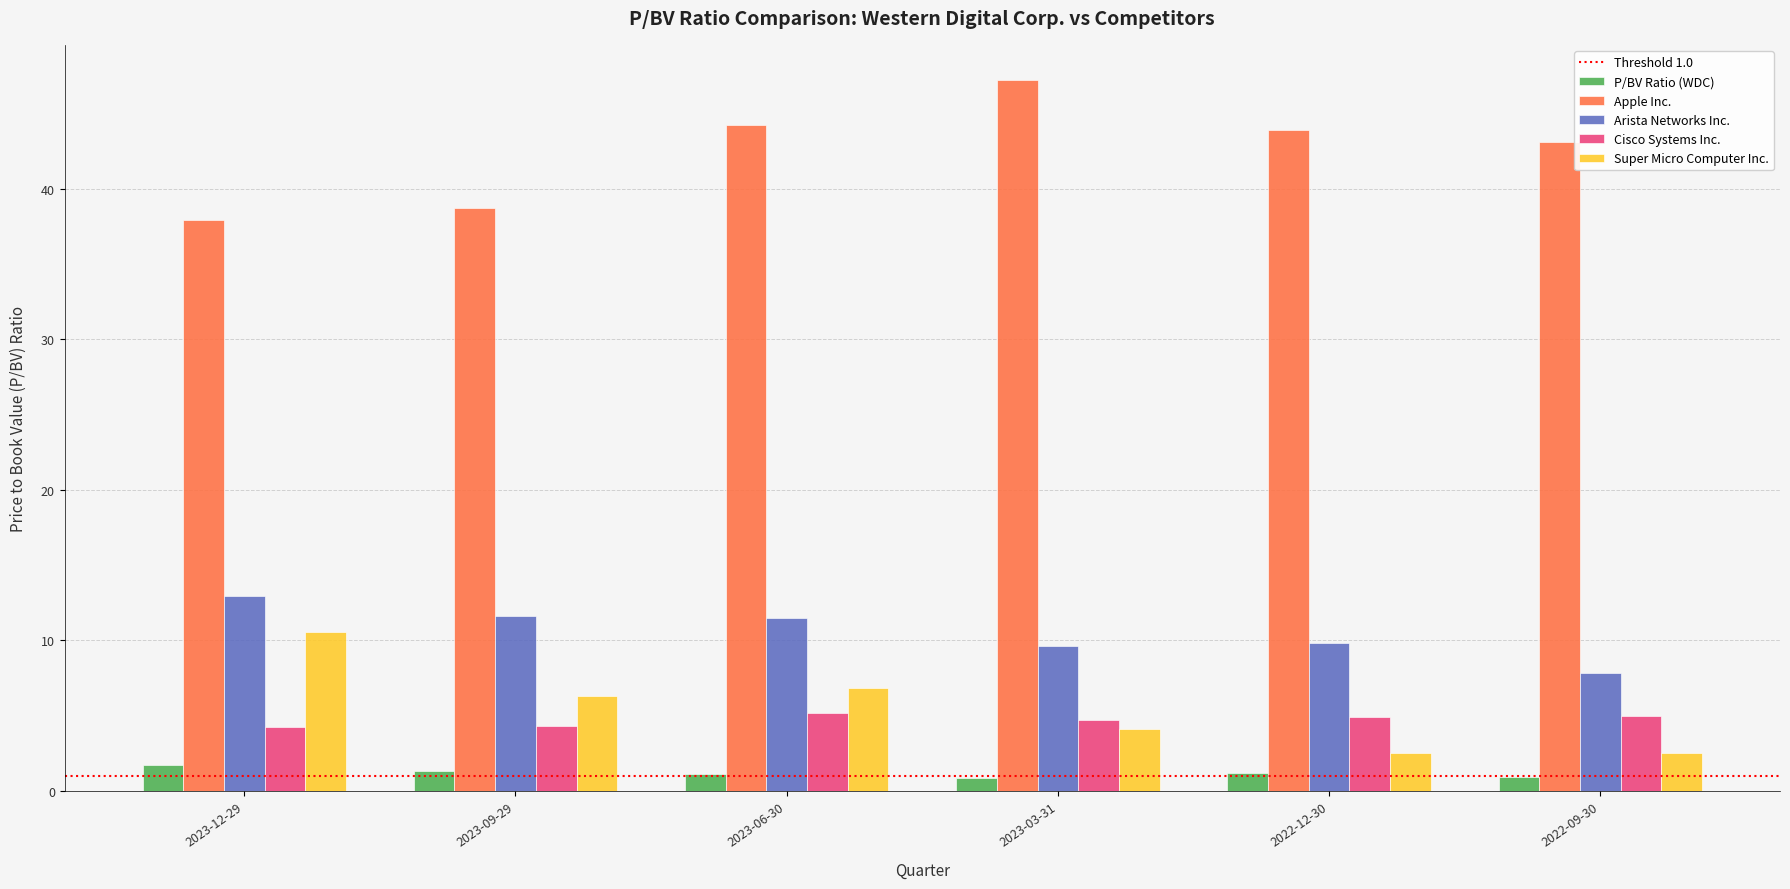

What is the sum of the Super Micro Computer Inc. values at 2023-12-29 and 2023-09-29?

16.8